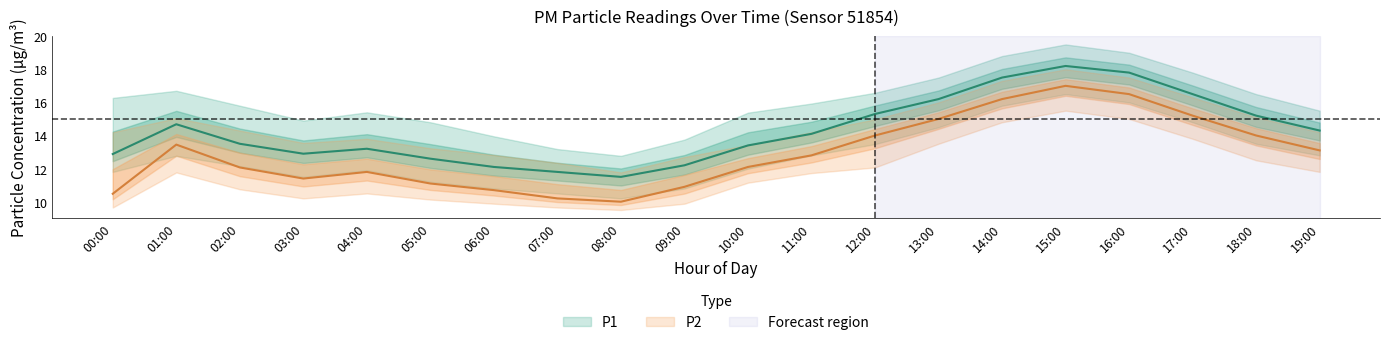

What is the sum of the P1 values at 10:00 and 00:00?

26.3